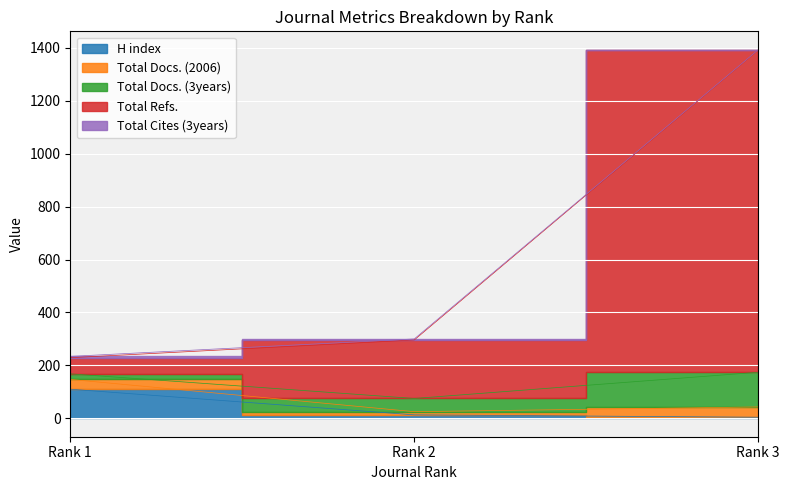

What is the lowest value of the Total Refs. series?

229